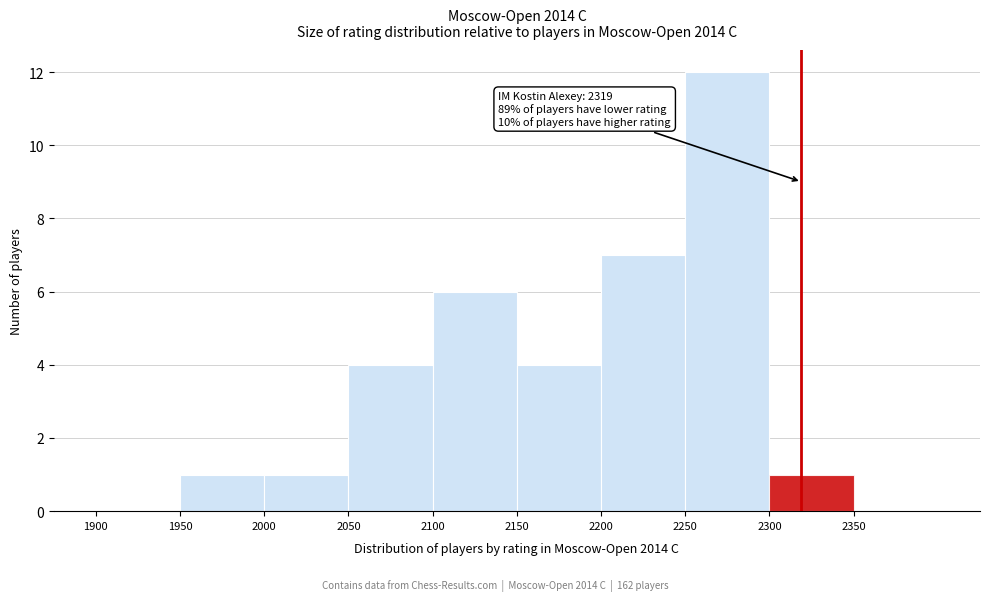

Which range on the x-axis has the tallest bar?

2250 to 2300